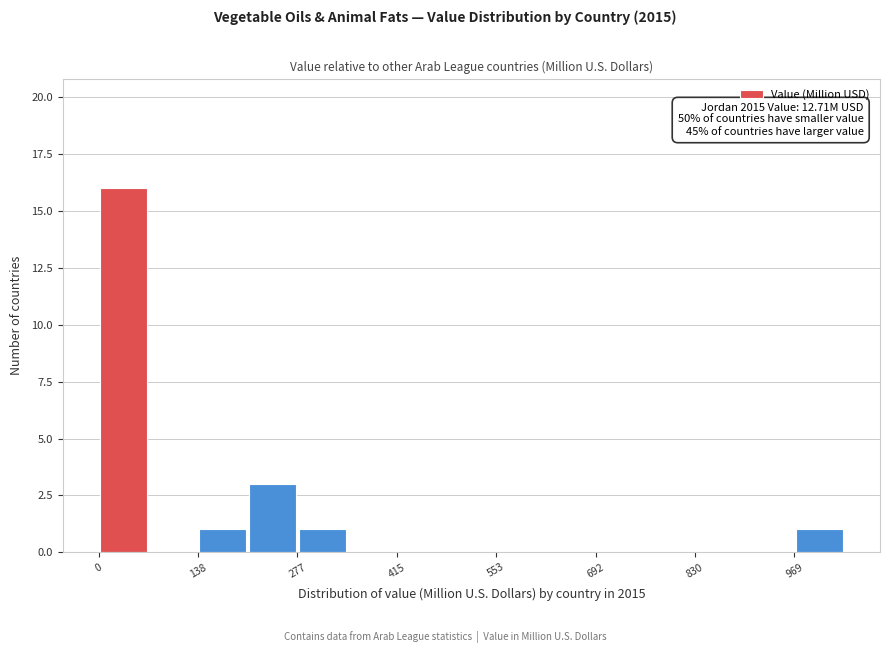

Around what value on the x-axis is the tallest bar? Give the approximate position of its centre, as read against the axis.

40